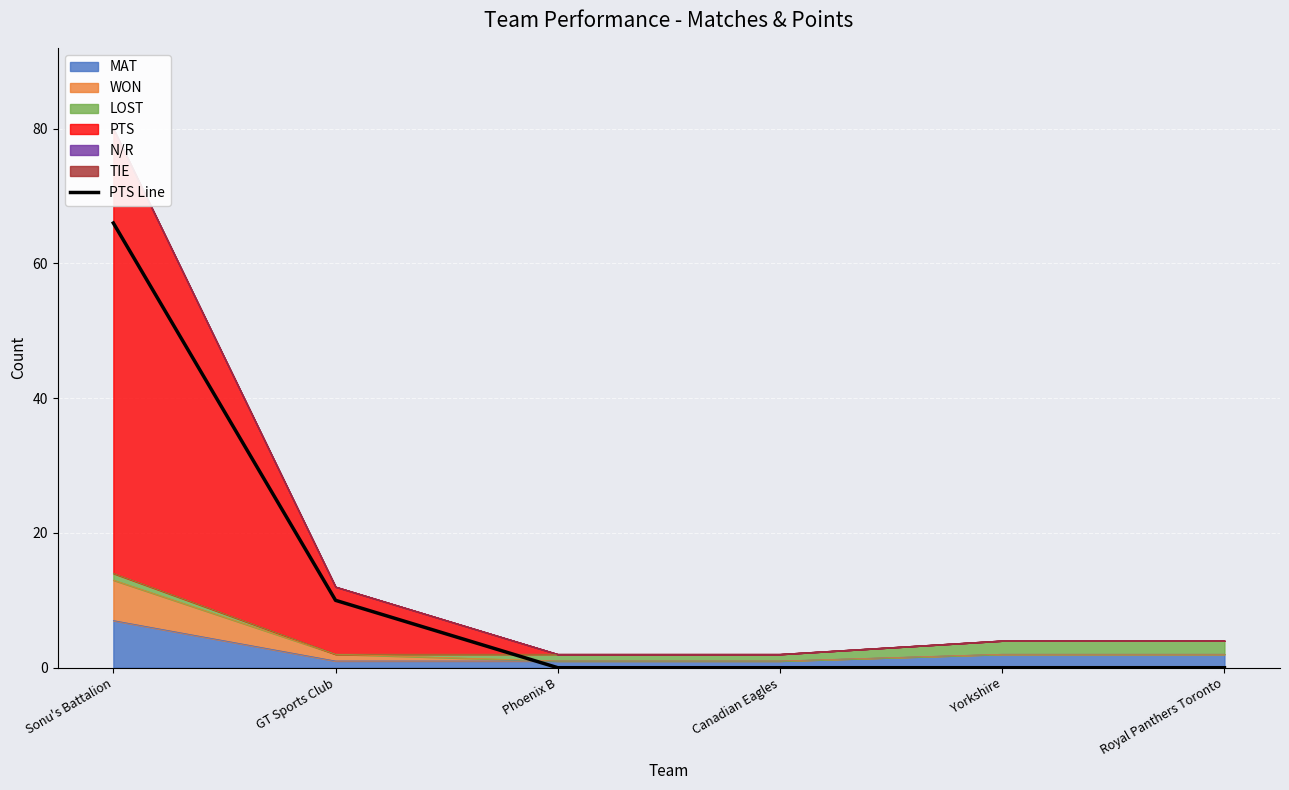

What is the label of the 5th point from the right?

GT Sports Club